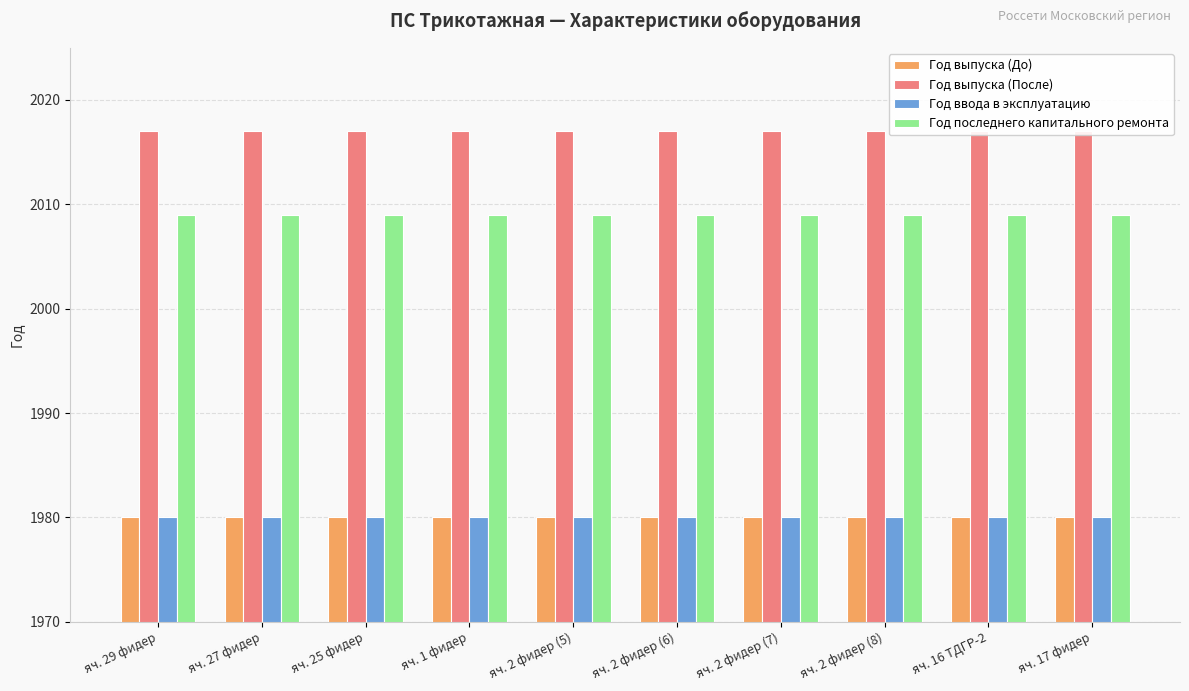

Which has a higher value, яч. 2 фидер (6) or яч. 2 фидер (8)?

яч. 2 фидер (6)